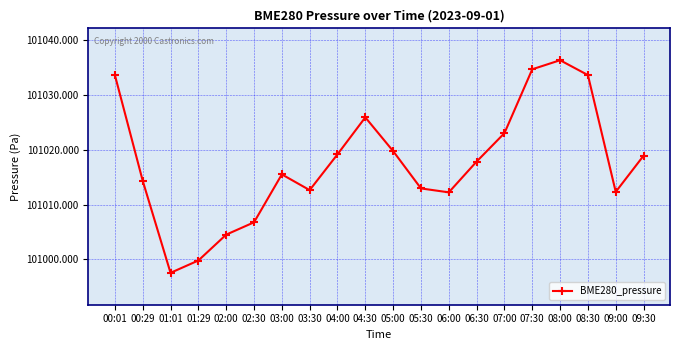

What is the sum of all values?

2020351.4